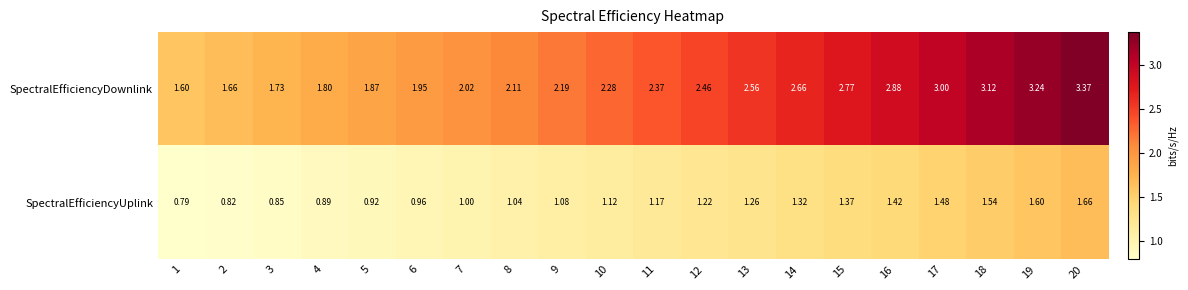

Which series has the widest spread of values?

SpectralEfficiencyDownlink